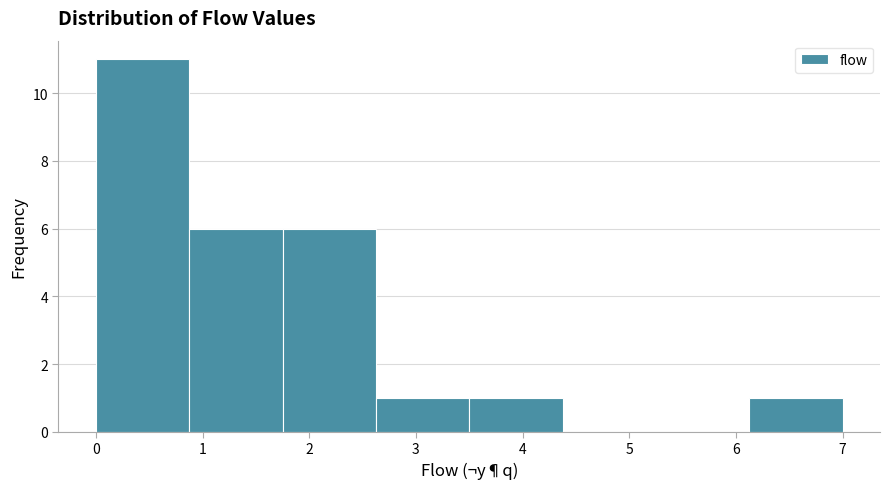

How tall is the bar that spans 0.0 to 0.9 on the x-axis? Neither the bar edges nor the heights are printed on the chart, so give them approximately, as read against the axes.

11